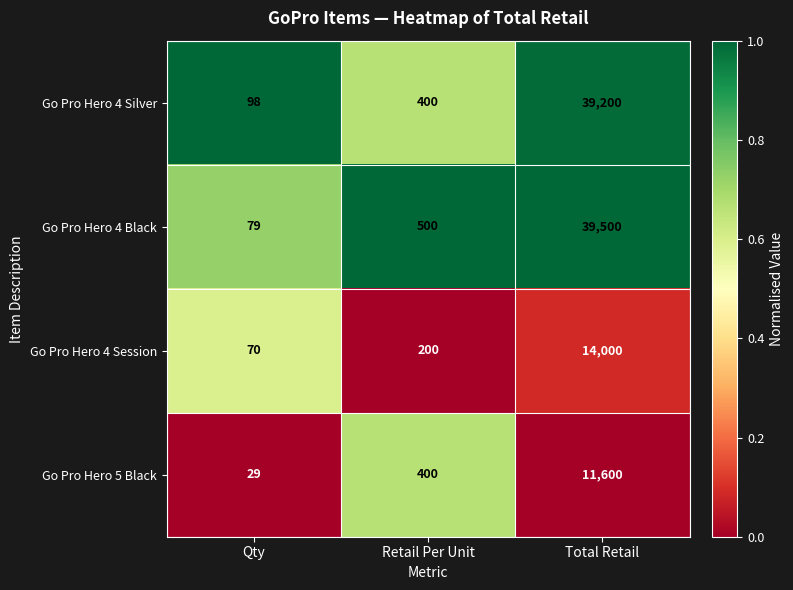

Which series has the largest range (max minus min)?

Go Pro Hero 4 Black